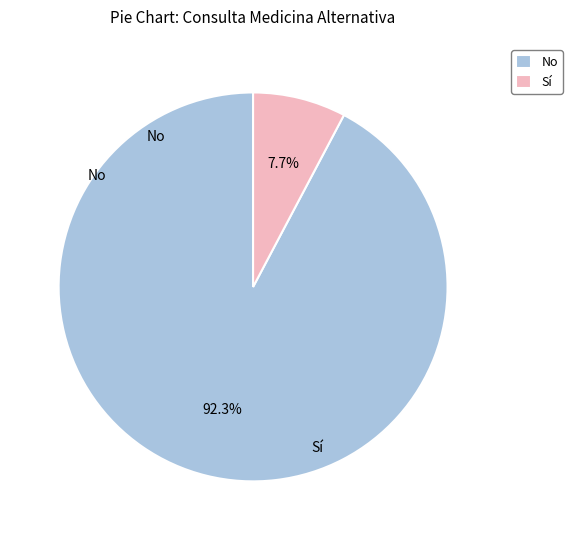

Which has a higher value, No or Sí?

No